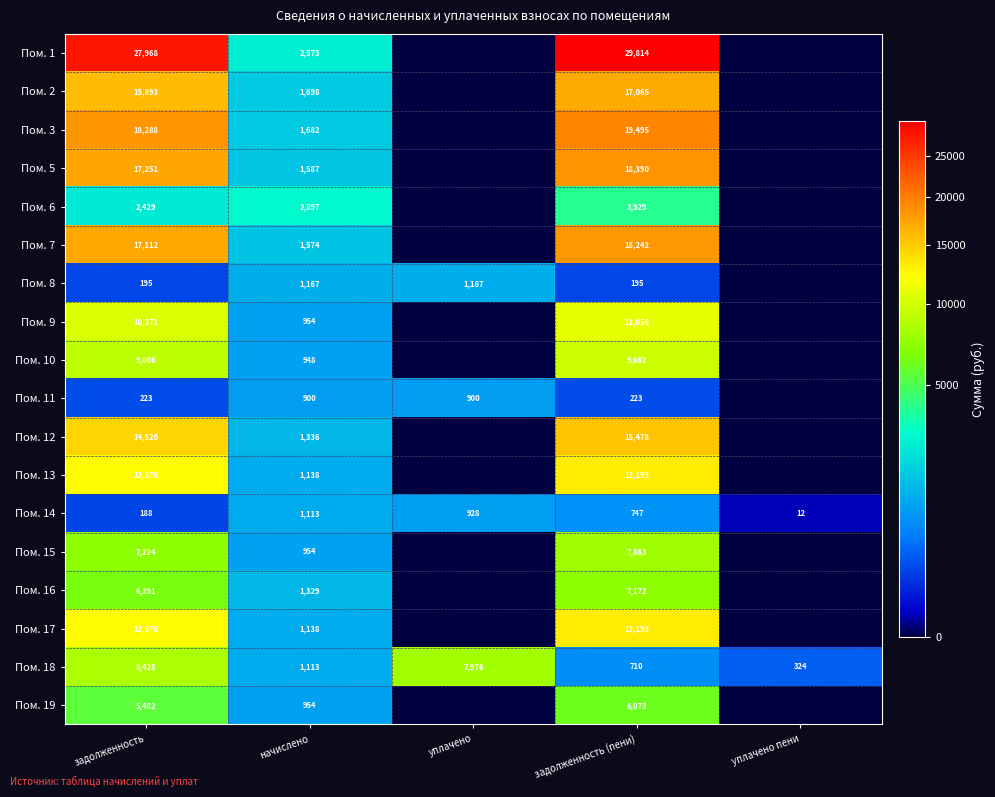

What is the difference between the Пом. 11 values at уплачено and задолженность?

677